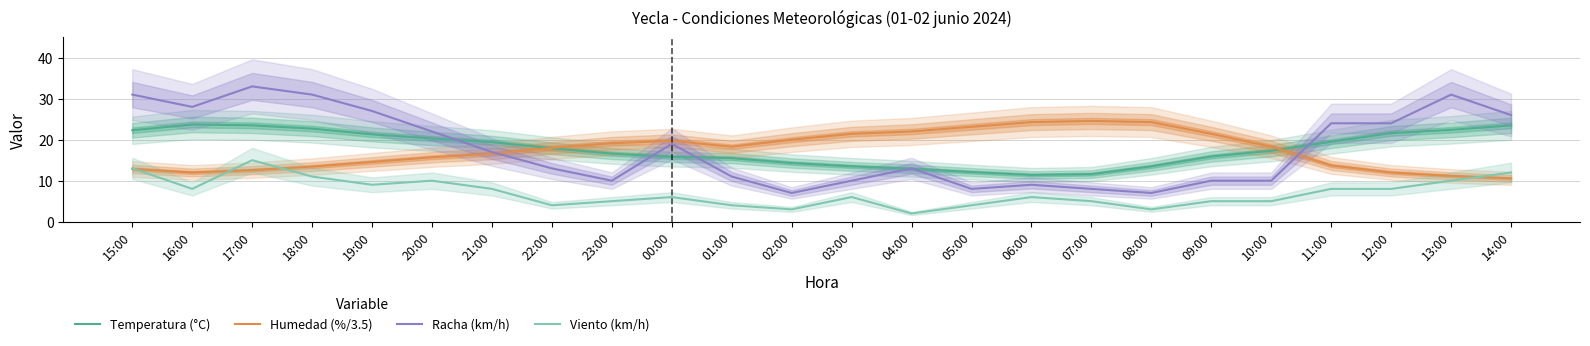

Between which two adjacent categories do Racha (km/h) and Humedad (%/3.5) first intersect?

21:00 and 22:00